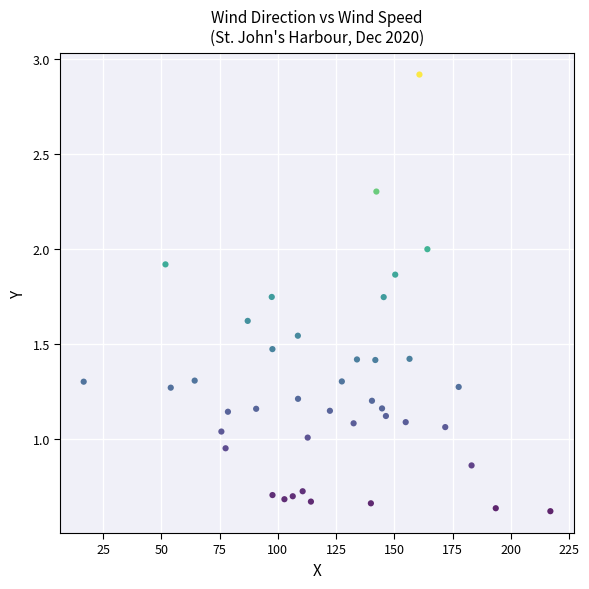

What is the range of Y values (max minus min)?

2.3